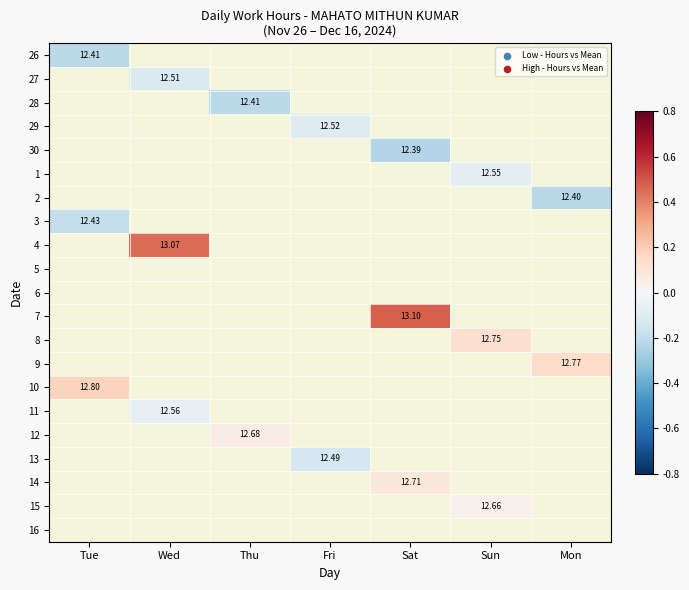

At how many categories does at least one series exceed 0?

6